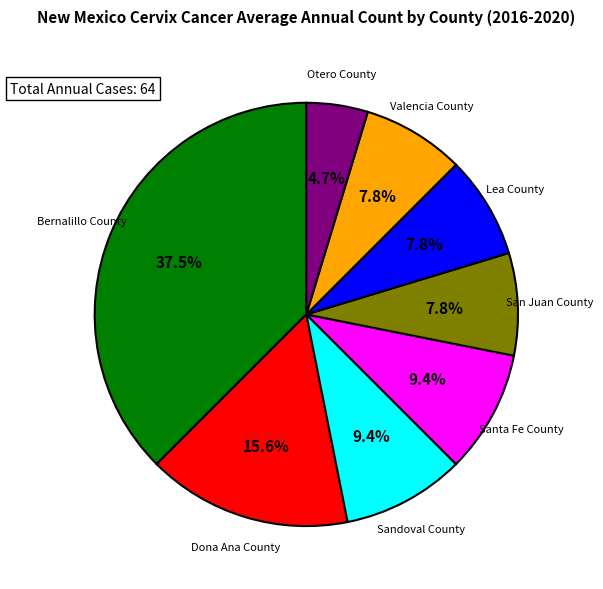

Does any single category account for the majority?

No